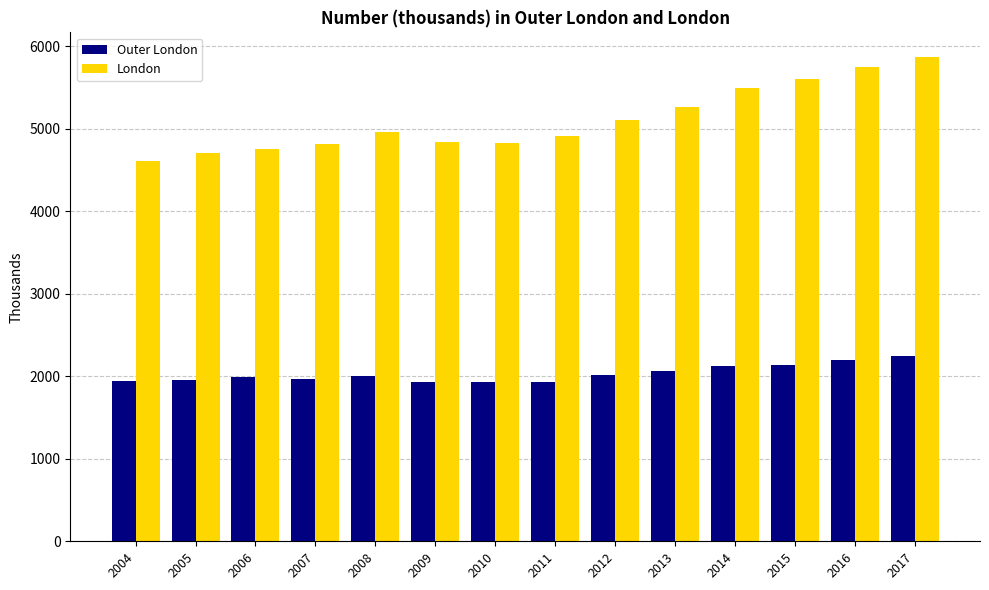

What is the maximum value shown in the chart?

5876